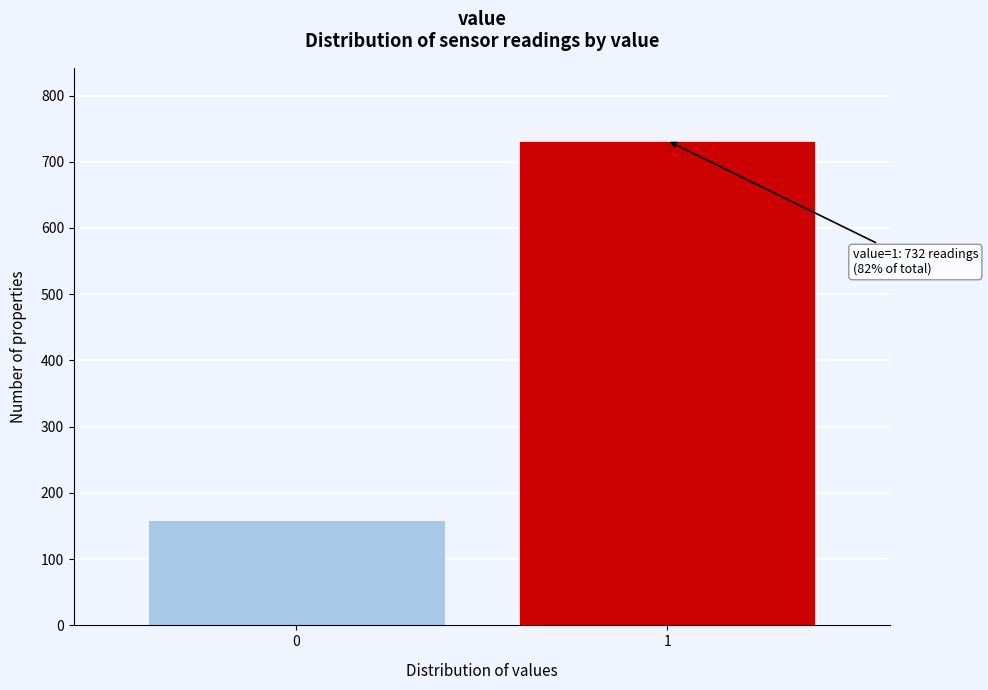

Reading left to right, list all the values displayed in this chart.

0=159	1=732